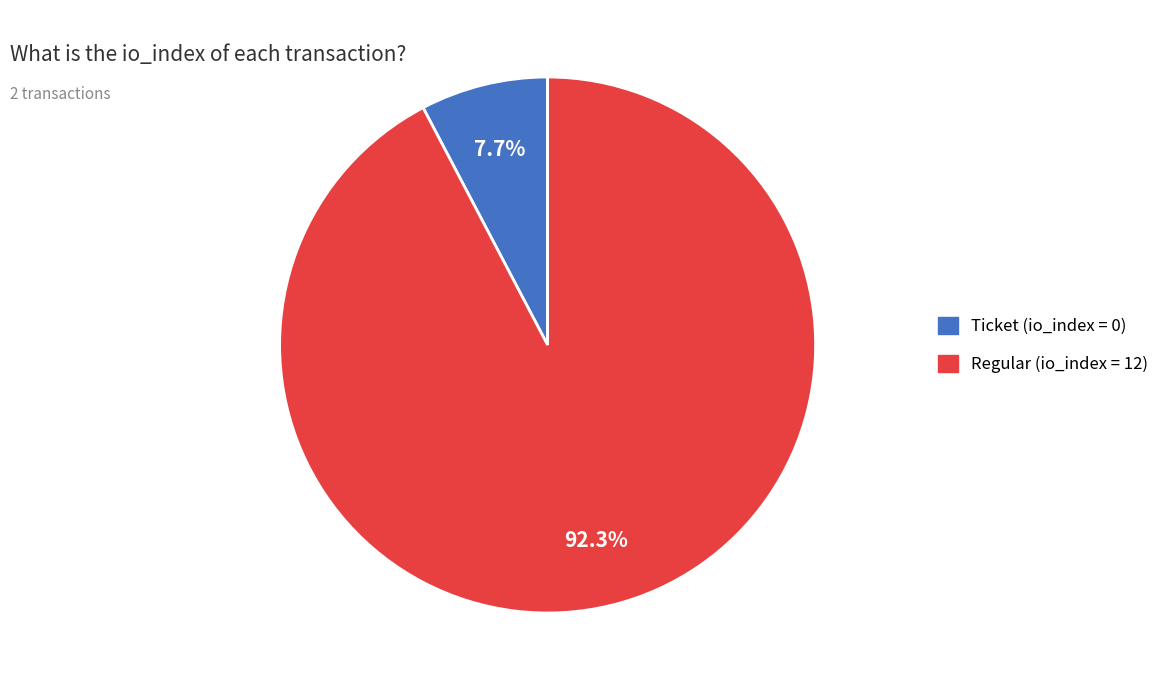

Count the number of slices in the pie.

2